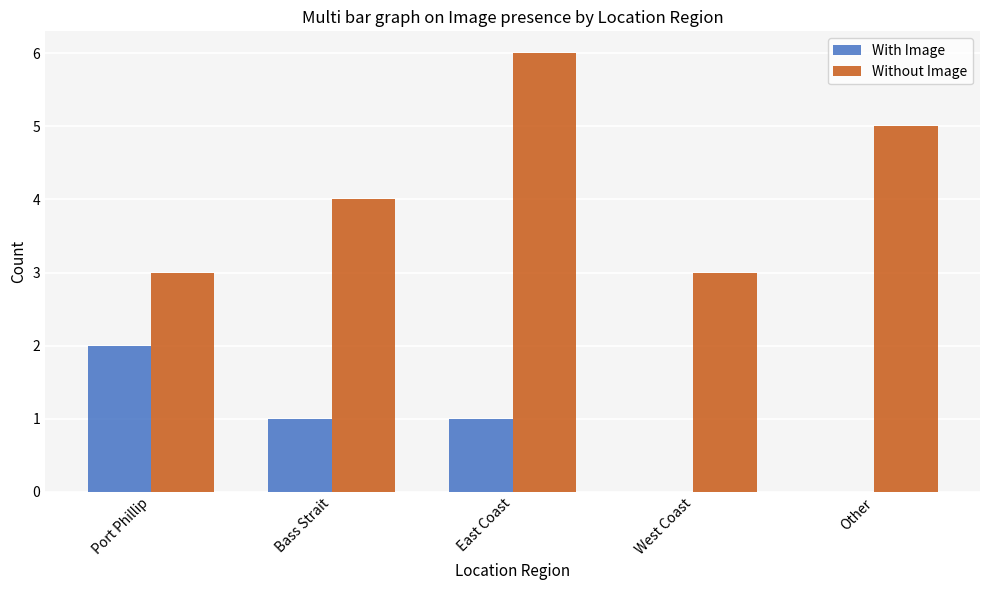

What is the sum of the With Image values at Port Phillip and East Coast?

3